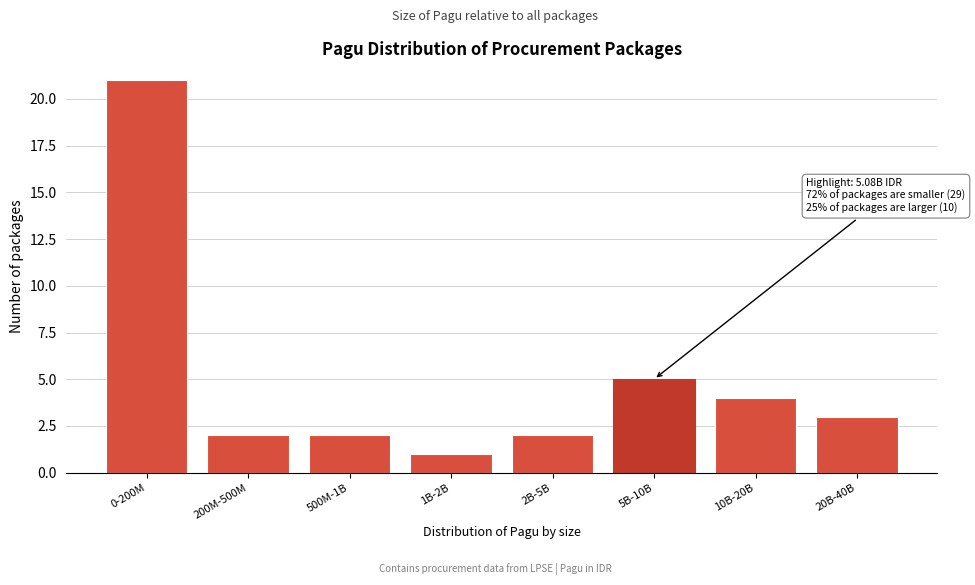

Reading left to right, extract all data points from this chart.

0-200M=21	200M-500M=2	500M-1B=2	1B-2B=1	2B-5B=2	5B-10B=5	10B-20B=4	20B-40B=3